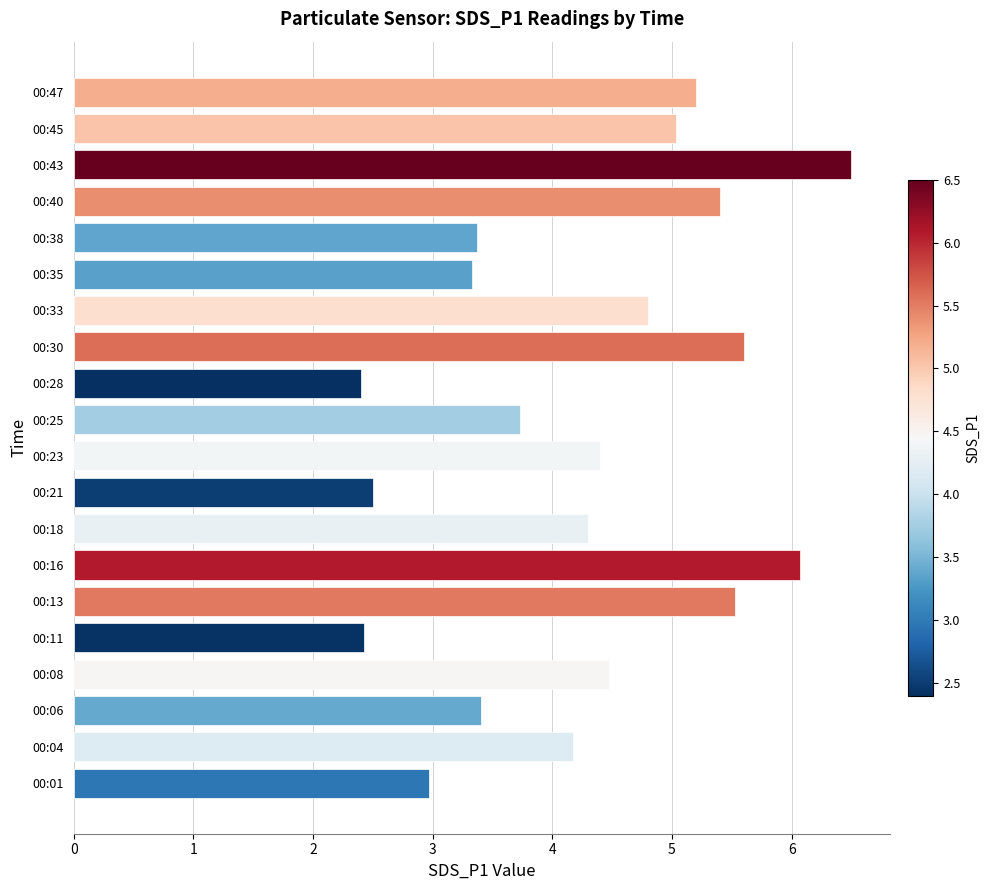

Which category has the highest value across all series?

00:43